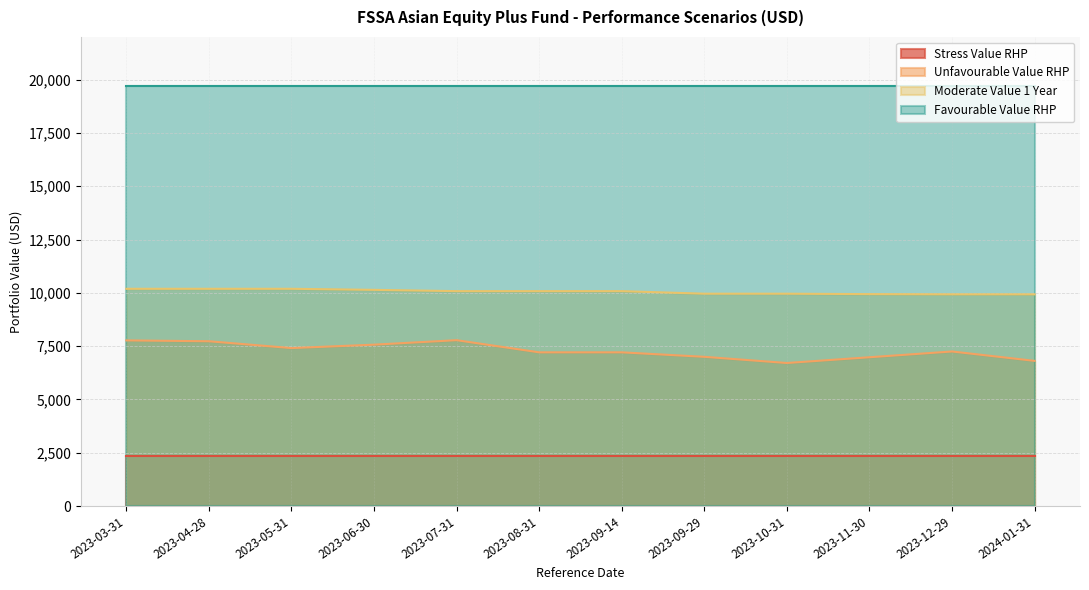

What is the sum of the Moderate Value 1 Year values at 2023-10-31 and 2023-07-31?

20040